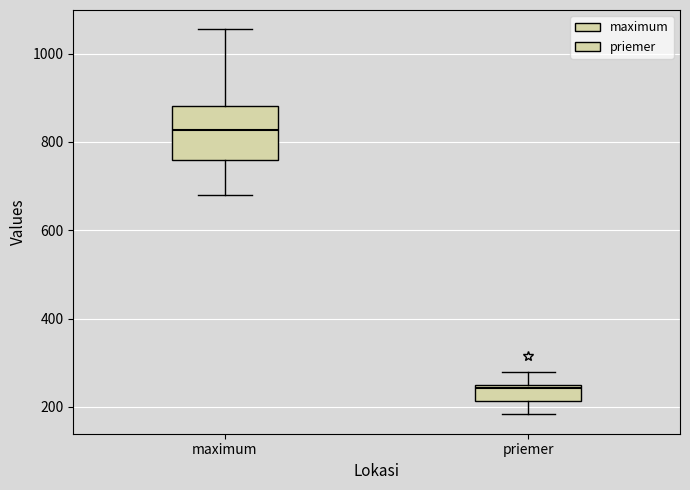

Reading left to right, transcribe this box plot: for each box, give where its median line is, the range the box spans, and where its two whiskers end, as read against the y-axis. The values are not printed on the chart, so give them approximately, as read against the axis.

maximum: median 820, box 760 to 880, whiskers 680 to 1060
priemer: median 240 (just below the box's upper edge), box 220 to 240, whiskers 180 to 280